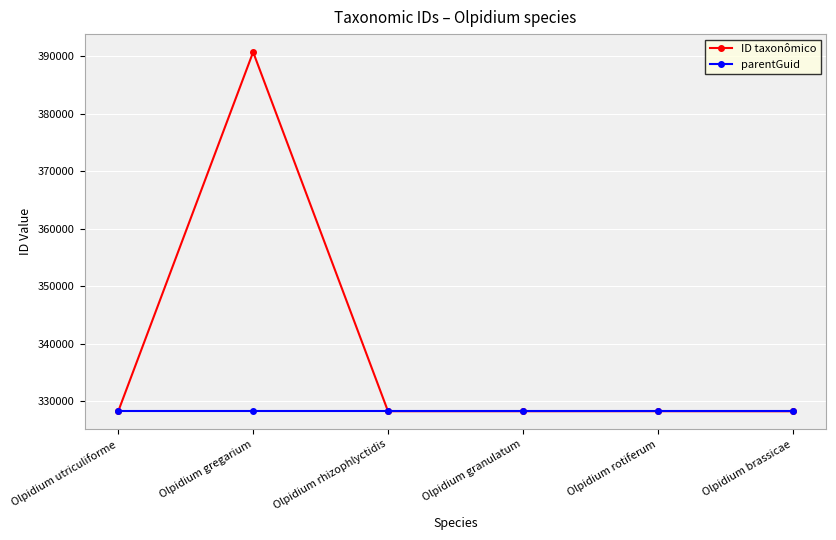

List the series in order of their peak value, highest first.

ID taxonômico, parentGuid